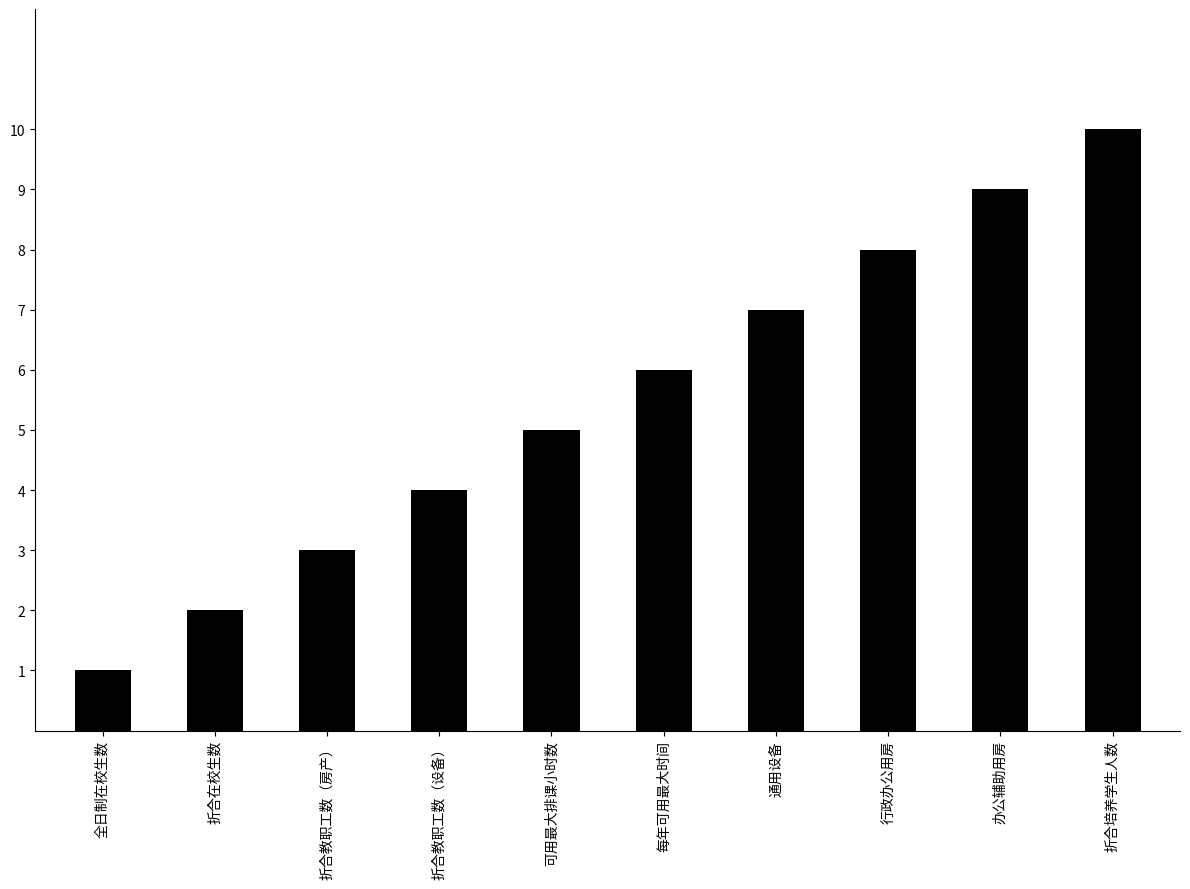

True or false: the data shows 12 at 行政办公用房.

False